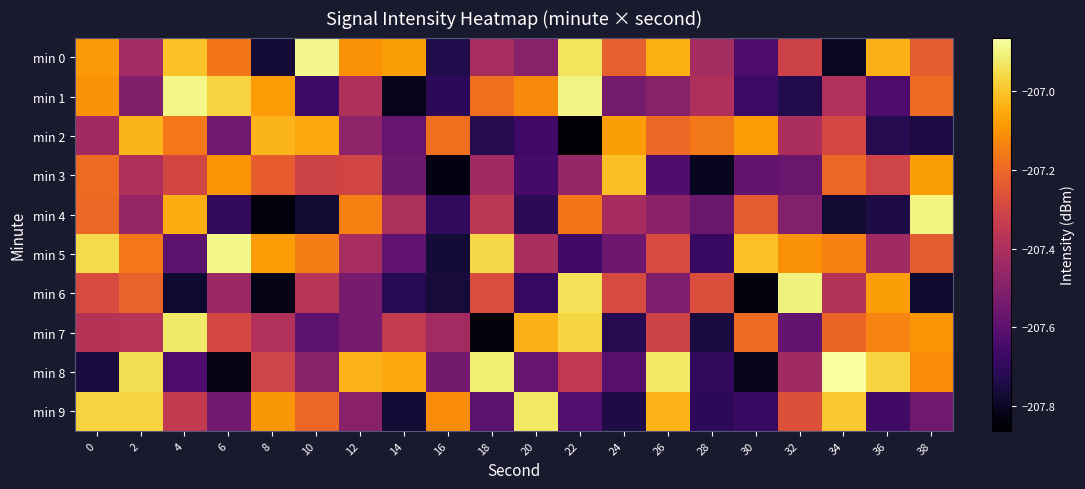

How many data points does each series have?

20